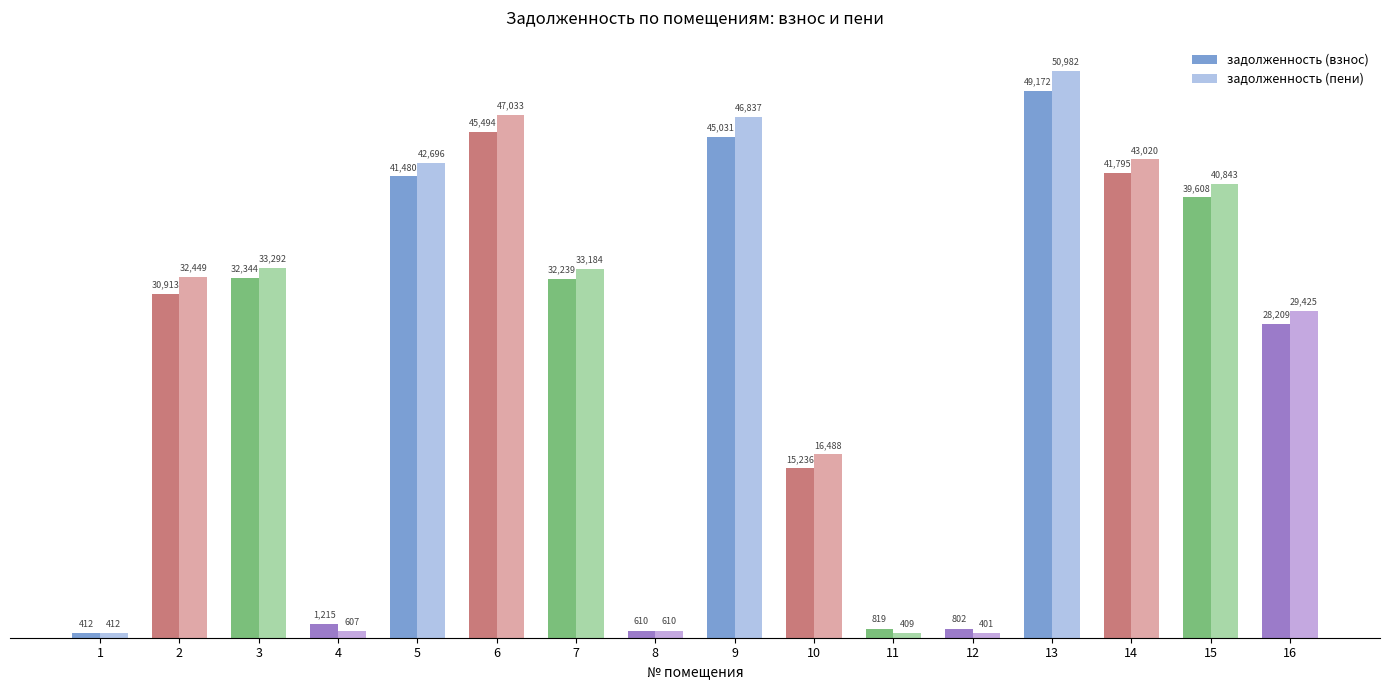

What is the average value of the задолженность (взнос) series?

25336.1